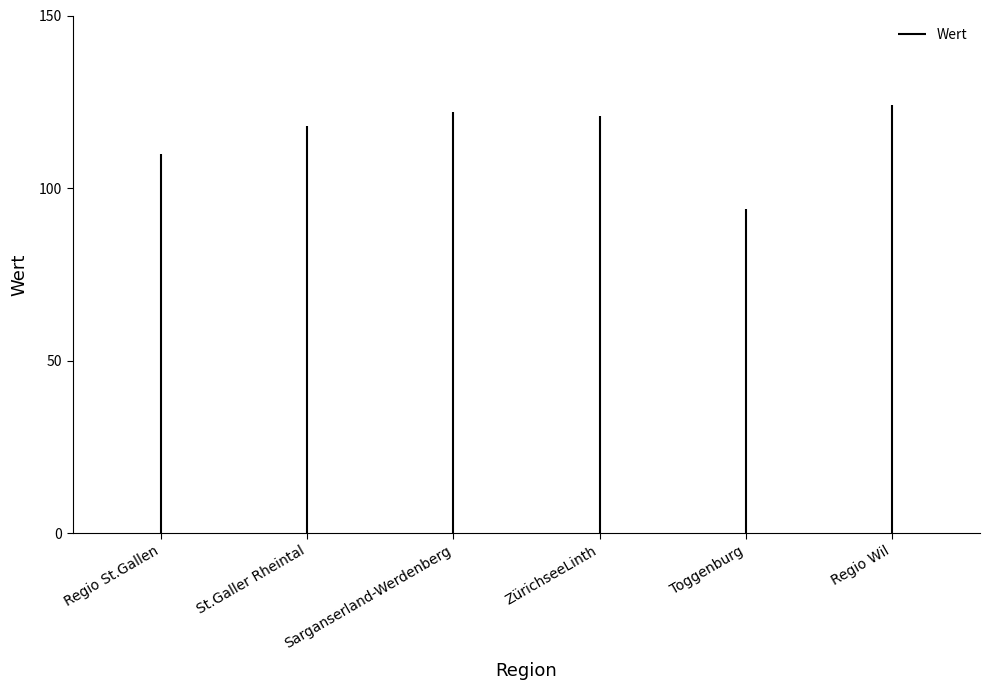

What is the maximum value shown in the chart?

124